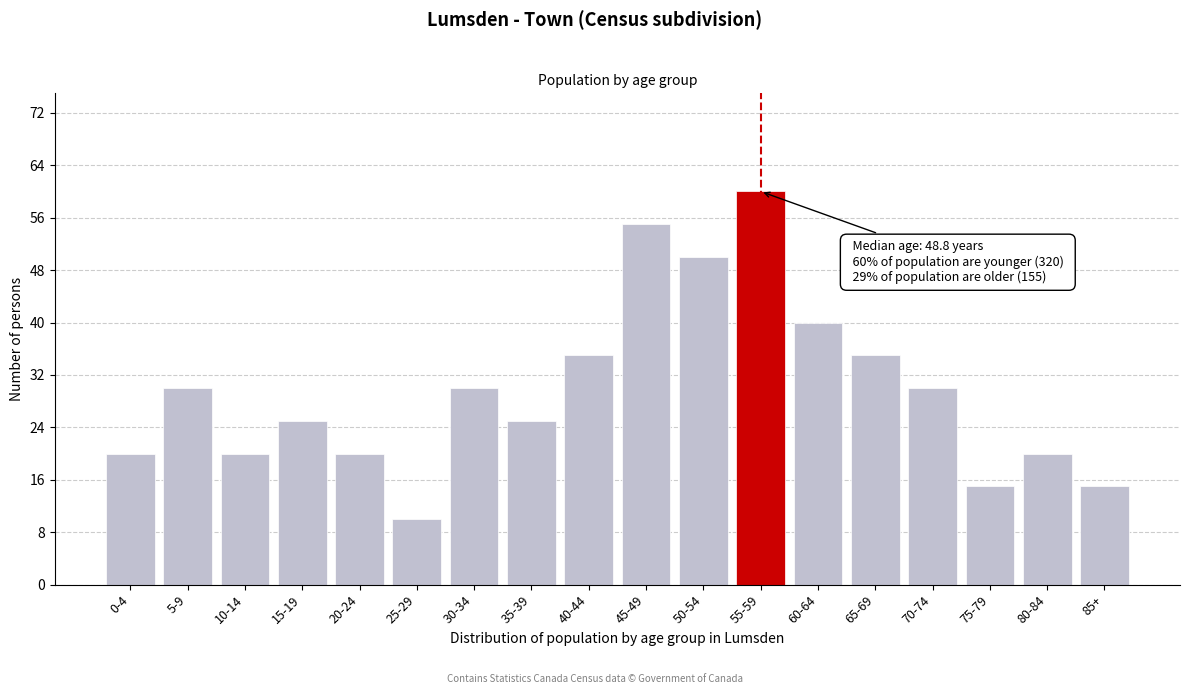

Reading left to right, transcribe all the data shown in this chart.

20	30	20	25	20	10	30	25	35	55	50	60	40	35	30	15	20	15